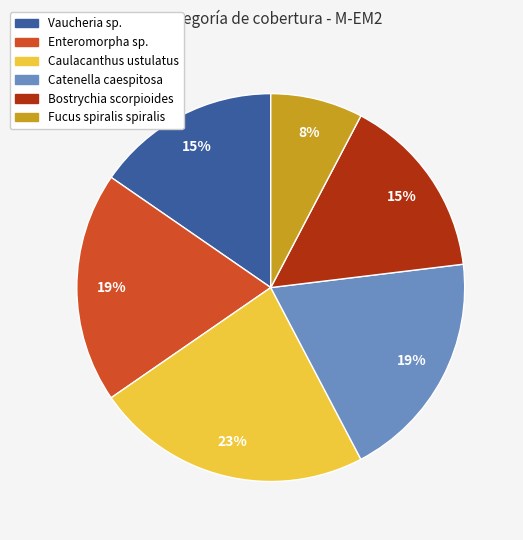

What is the ratio of the value at Vaucheria sp. to the value at Catenella caespitosa?

0.8